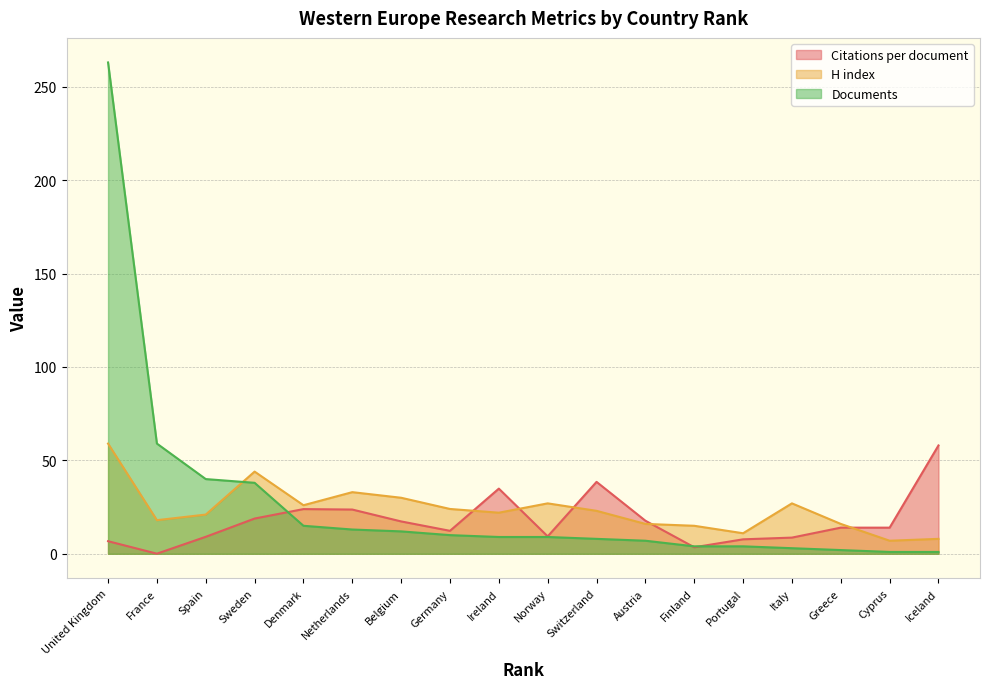

How many values in the Documents series are below 9?

8